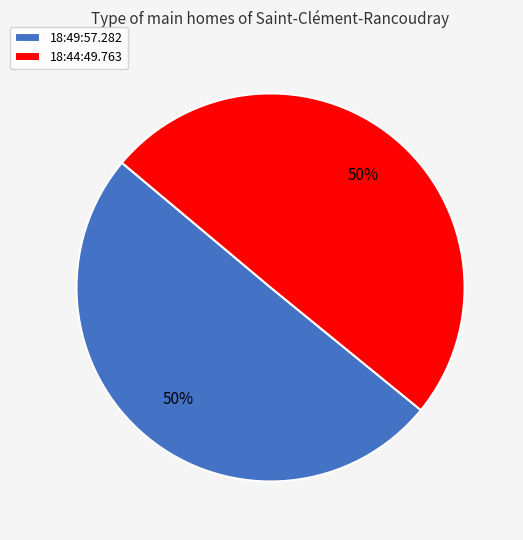

What is the ratio of the value at 18:49:57.282 to the value at 18:44:49.763?

1.0